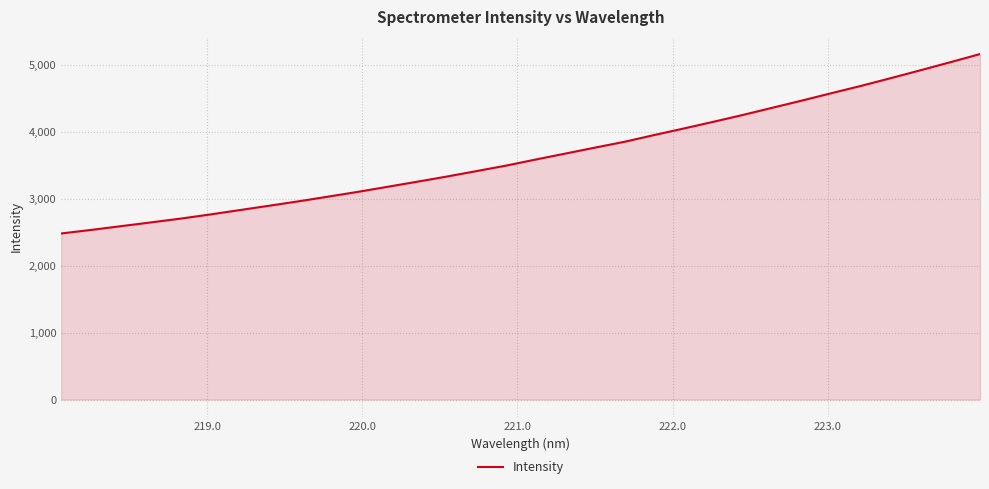

What is the greatest value displayed?

5169.0